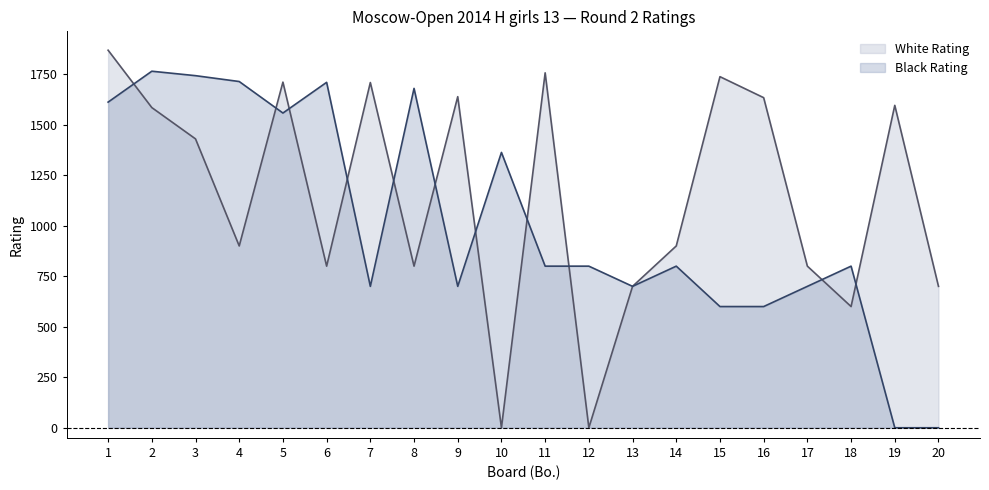

At which label does White Rating first exceed 1430?

1